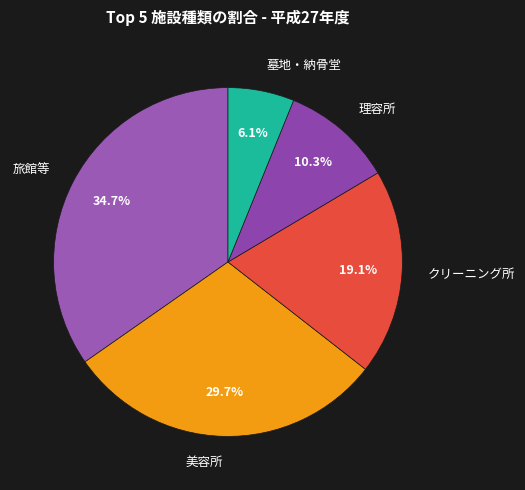

What is the smallest slice in the pie chart?

墓地・納骨堂